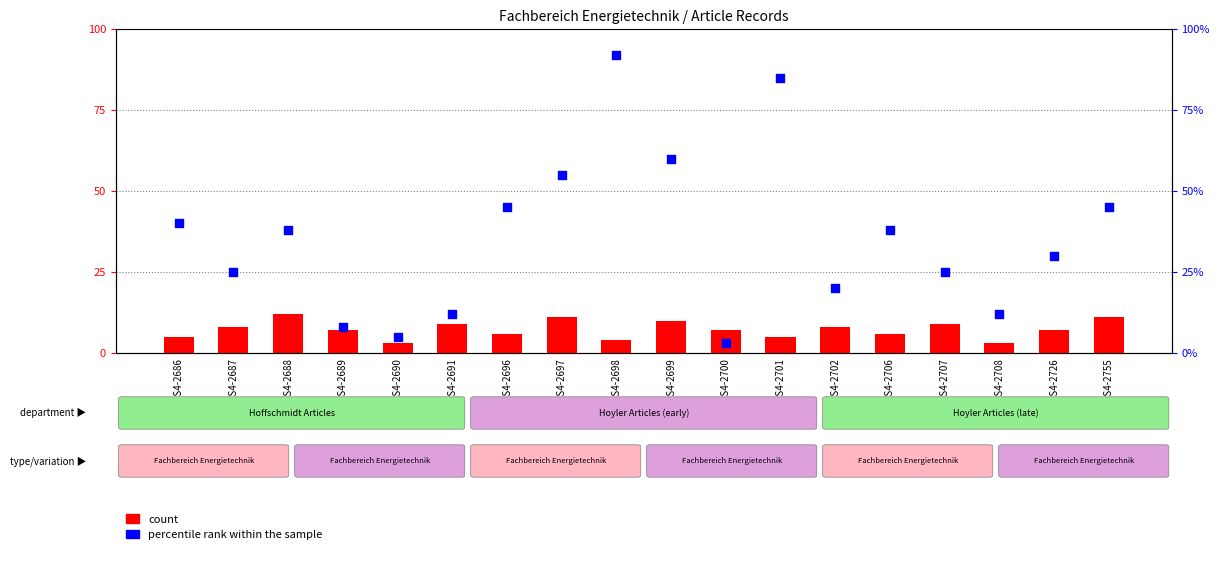

What are all the series names shown in the legend?

count, percentile rank within the sample